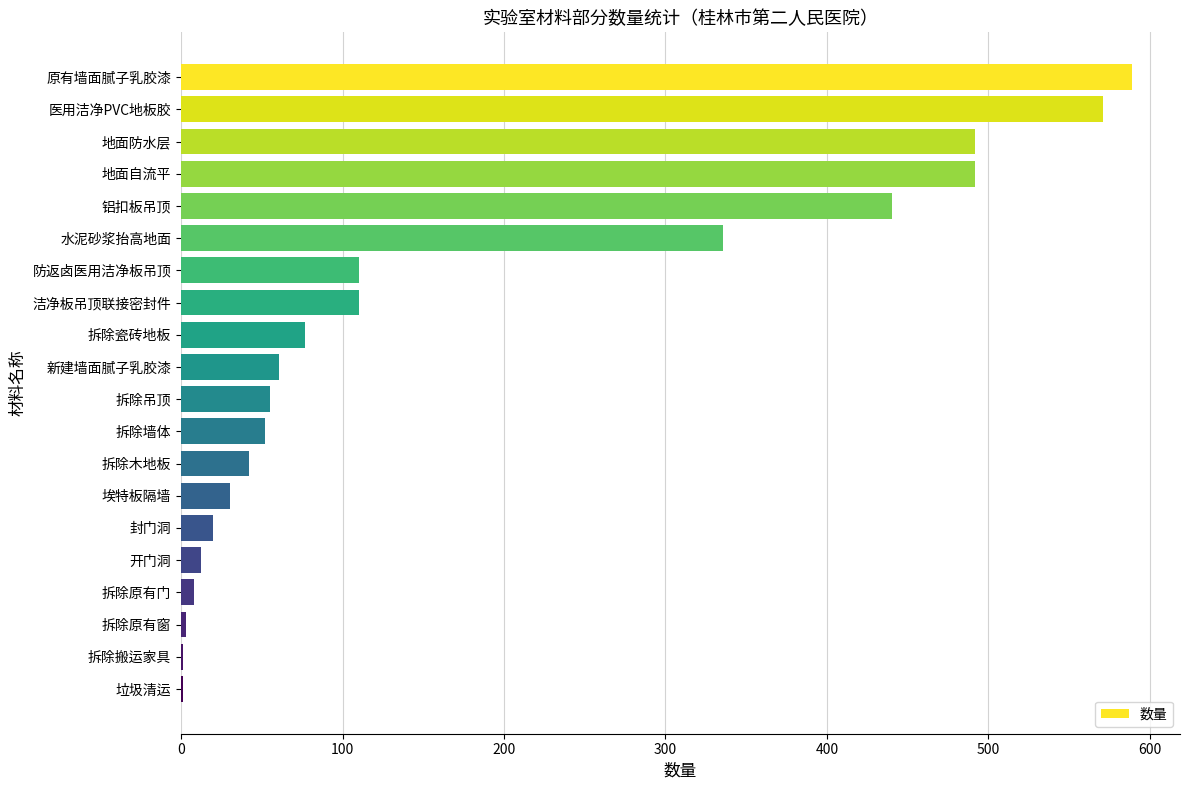

Between 埃特板隔墙 and 医用洁净PVC地板胶, which is larger?

医用洁净PVC地板胶